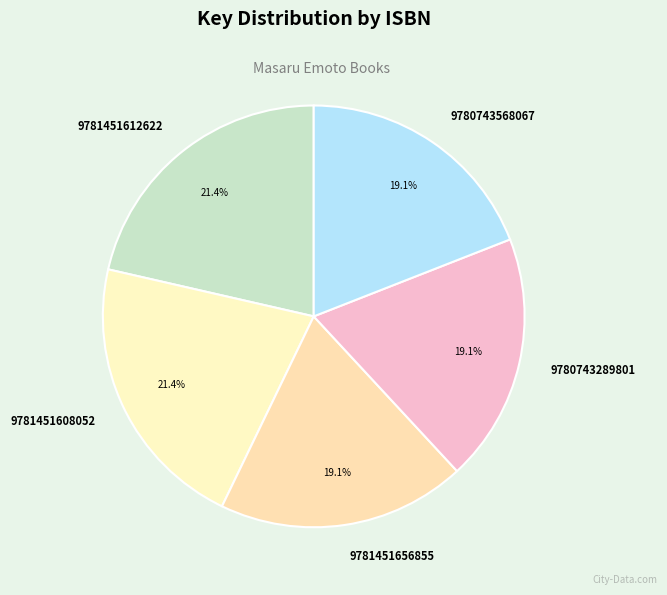

How many slices are in this pie chart?

5